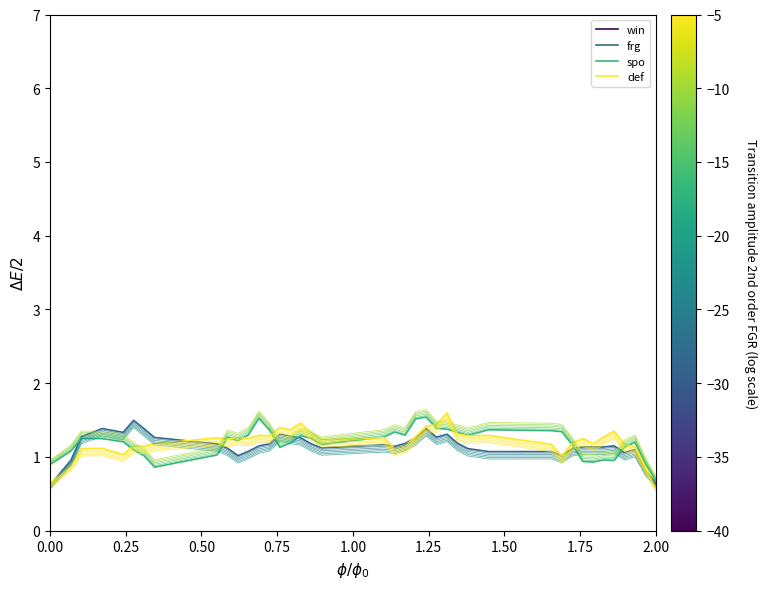

In win, how many points are higher than both neighbors (excluding endpoints)?

10